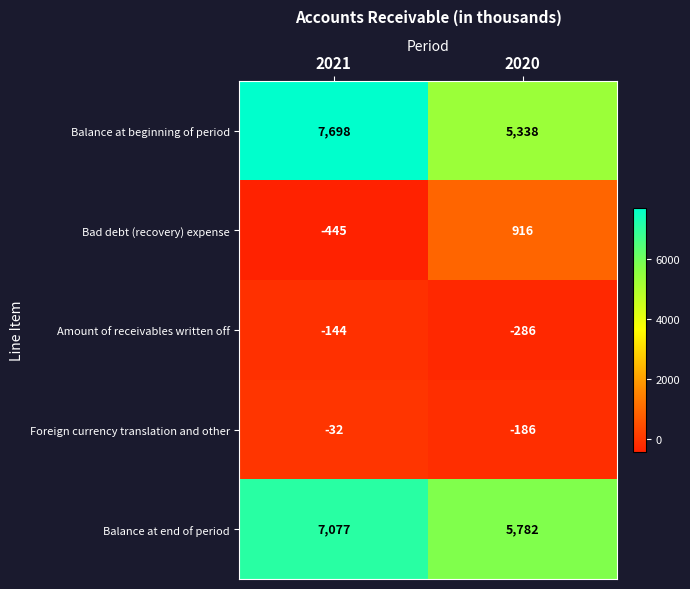

What value does the Amount of receivables written off series have at 2020, to the nearest 50?

-300